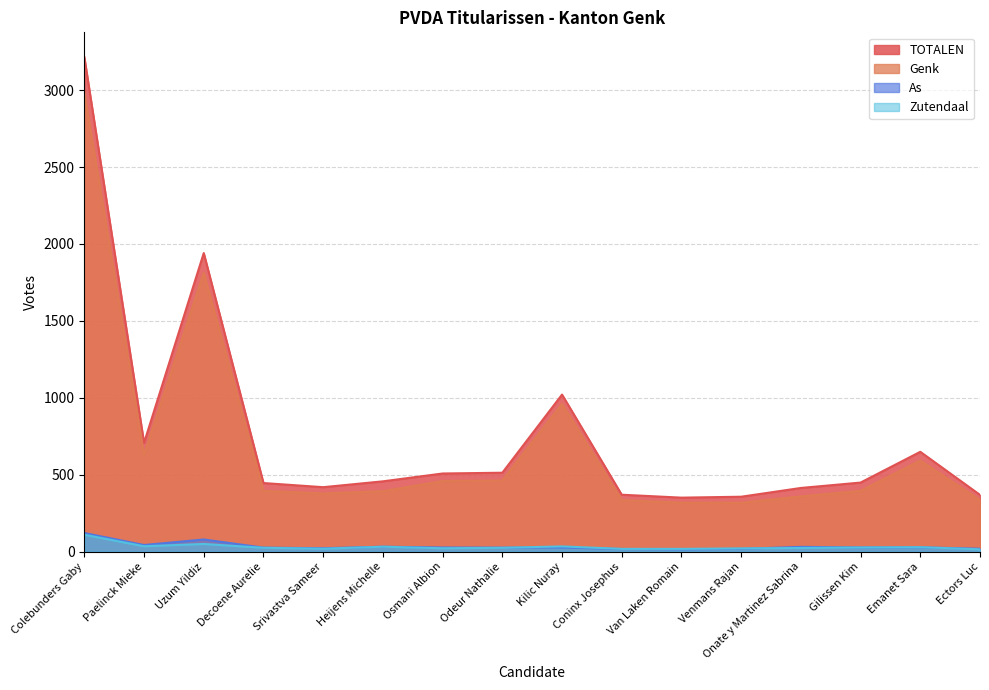

What is the difference between the highest and lowest values at Osmani Albion?

486